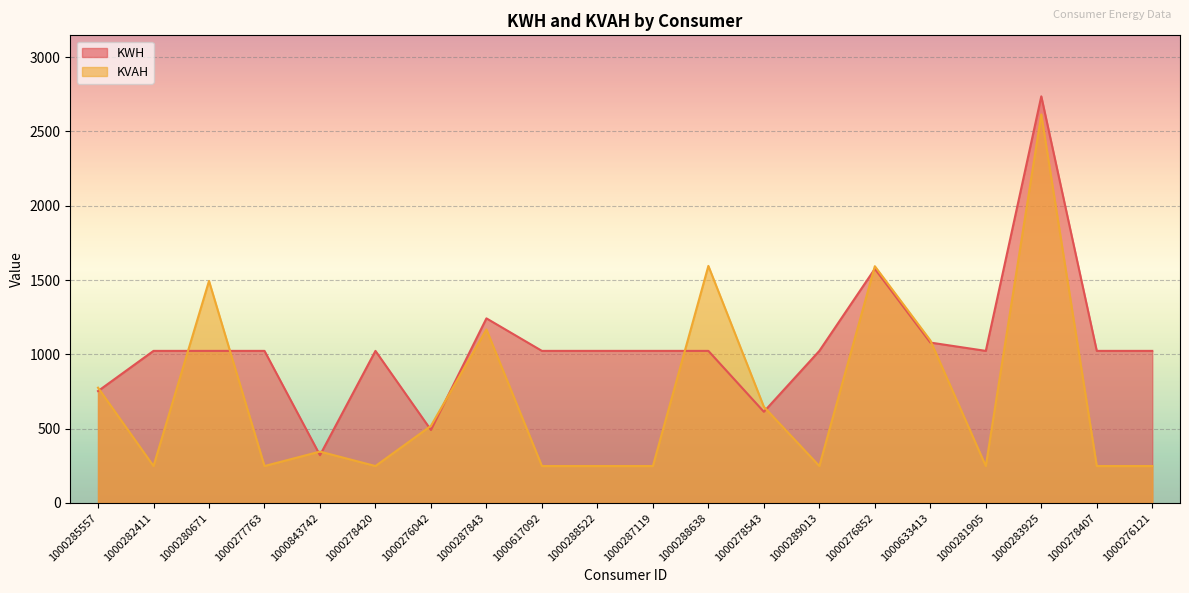

How many values in the KWH series are below 1023?

4